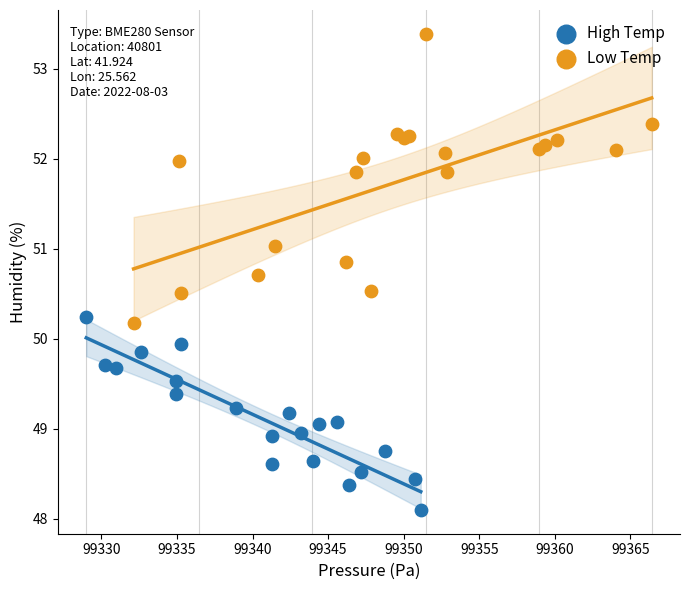

Which series reaches the maximum Y coordinate?

Low Temp